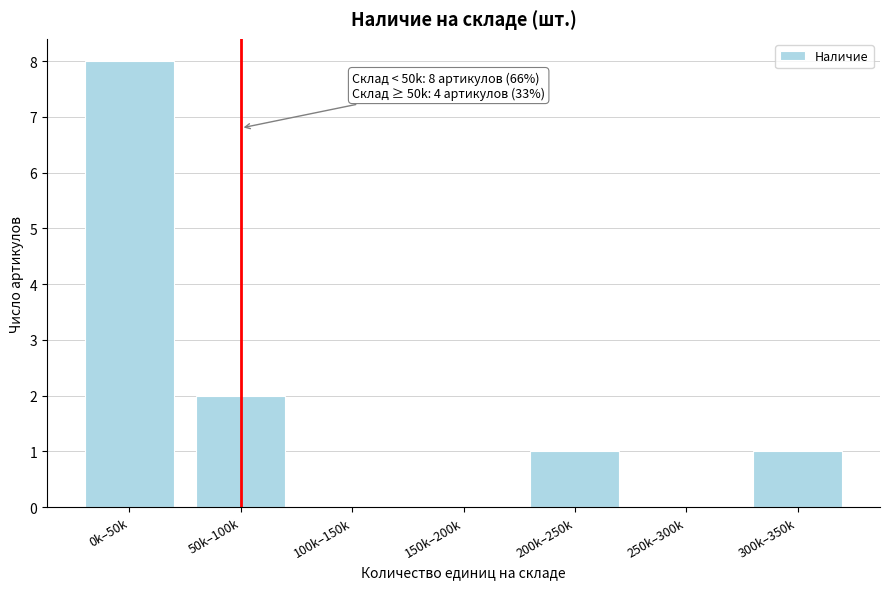

Reading right to left, what are all the values shown in this chart?

300k–350k=1	250k–300k=0	200k–250k=1	150k–200k=0	100k–150k=0	50k–100k=2	0k–50k=8